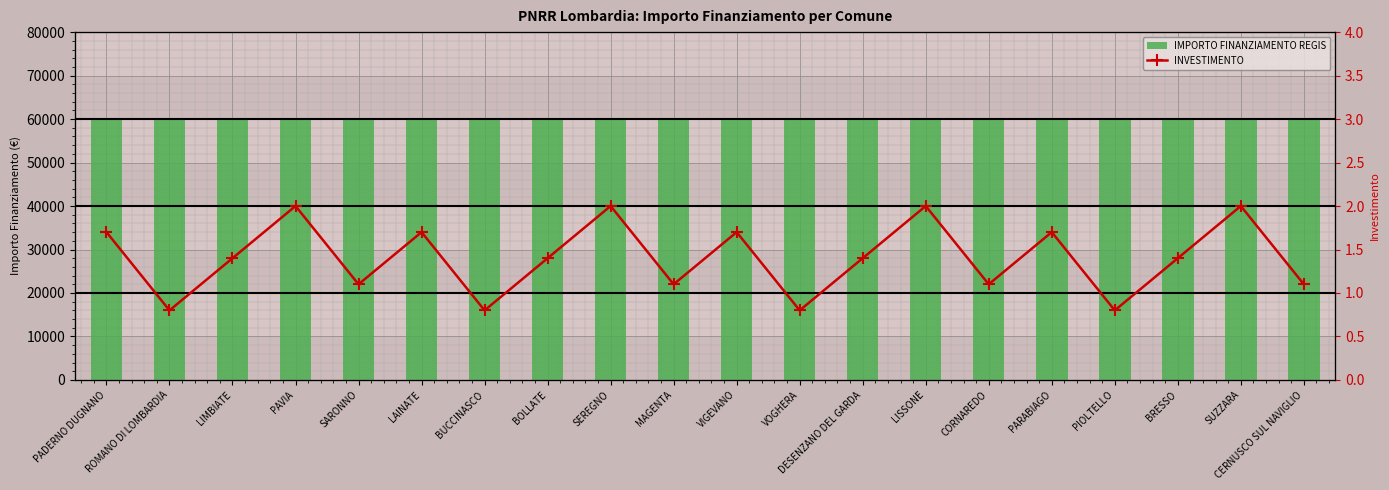

What is the minimum value for INVESTIMENTO?

0.8